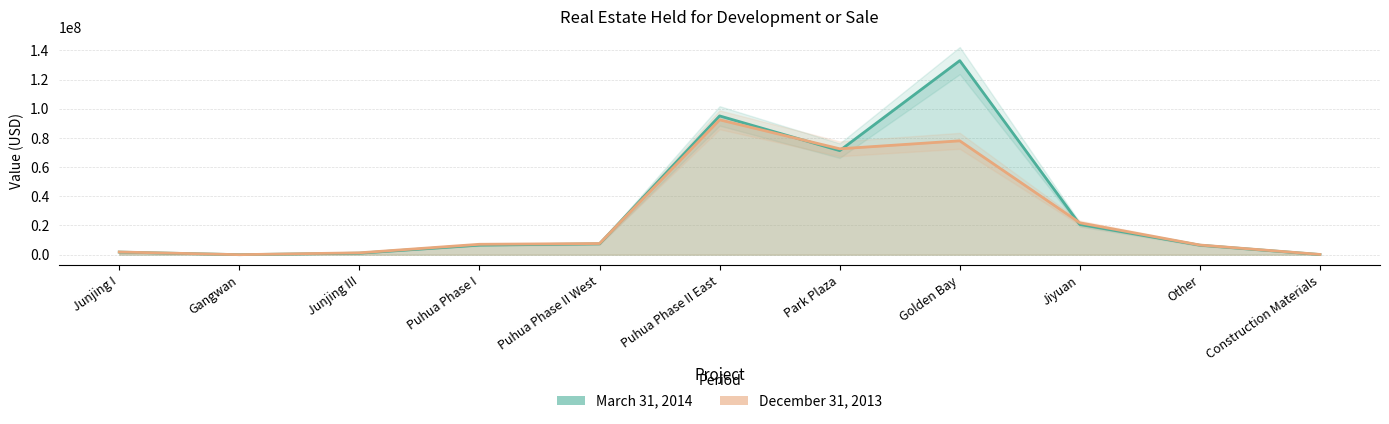

True or false: December 31, 2013 has a value of 6629575 at Other.

True